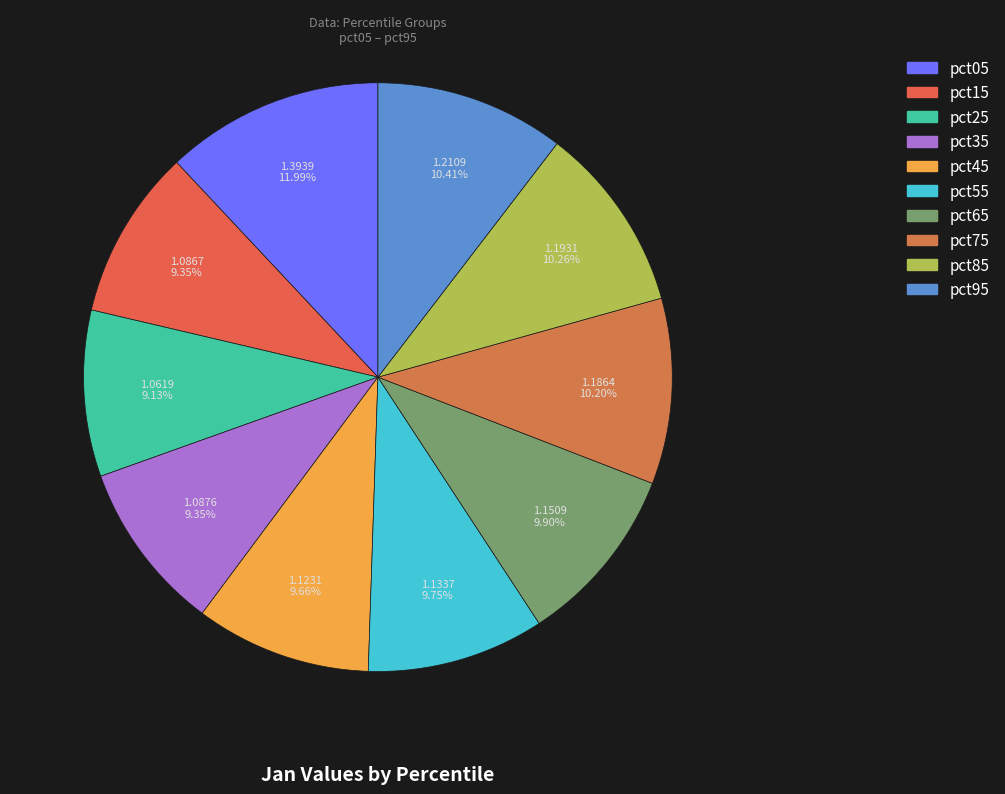

Between pct45 and pct65, which is larger?

pct65